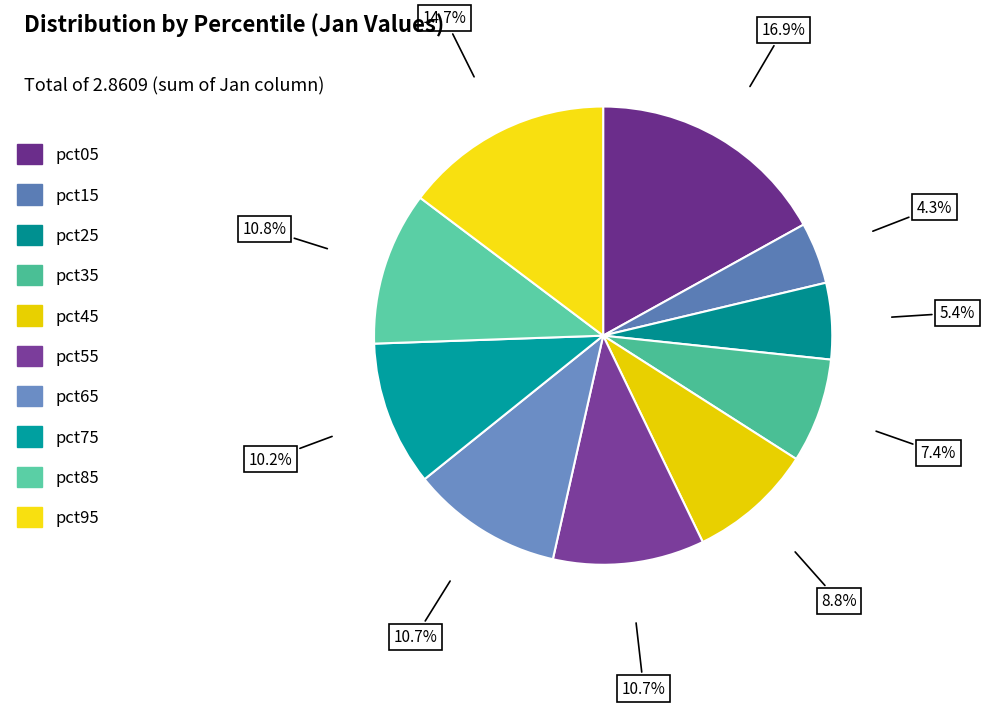

Count the number of slices in the pie.

10